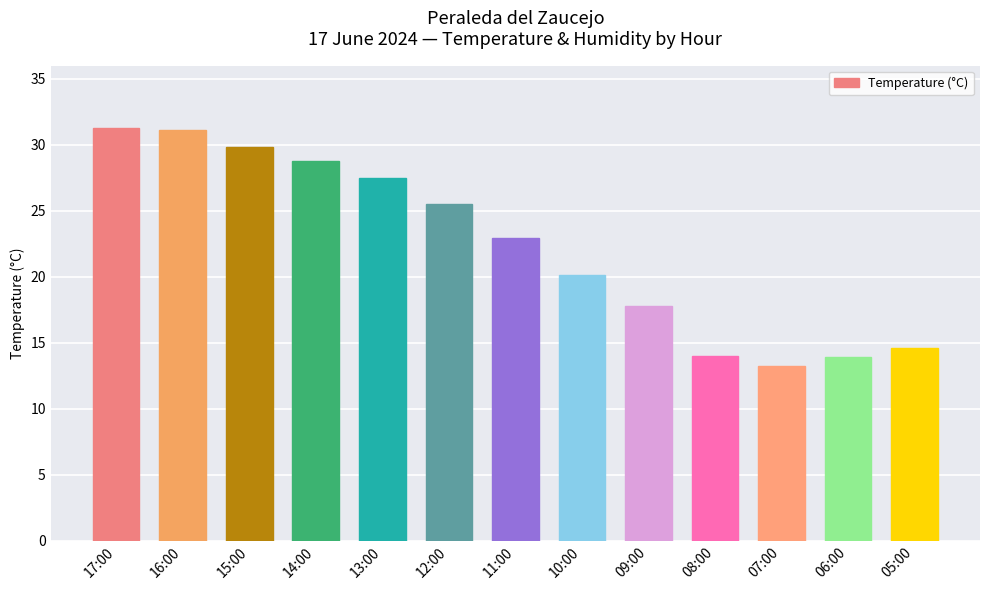

Is it true that the value at 16:00 is 40.7?

False